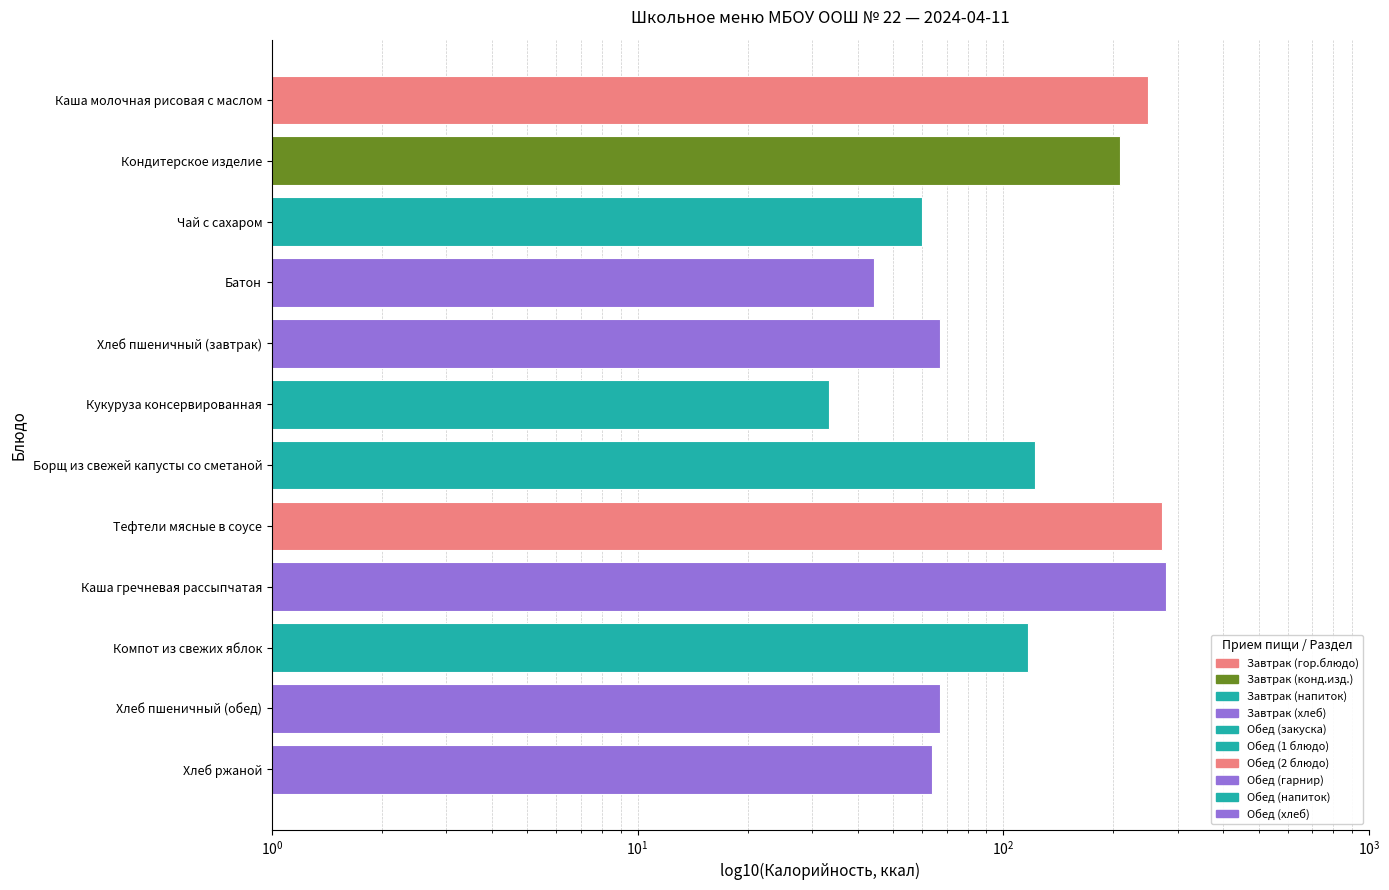

Reading right to left, list all the values displayed in this chart.

64.0	67.0	116.6	279.6	271.8	122.2	33.3	67.0	44.2	60.0	208.8	248.8